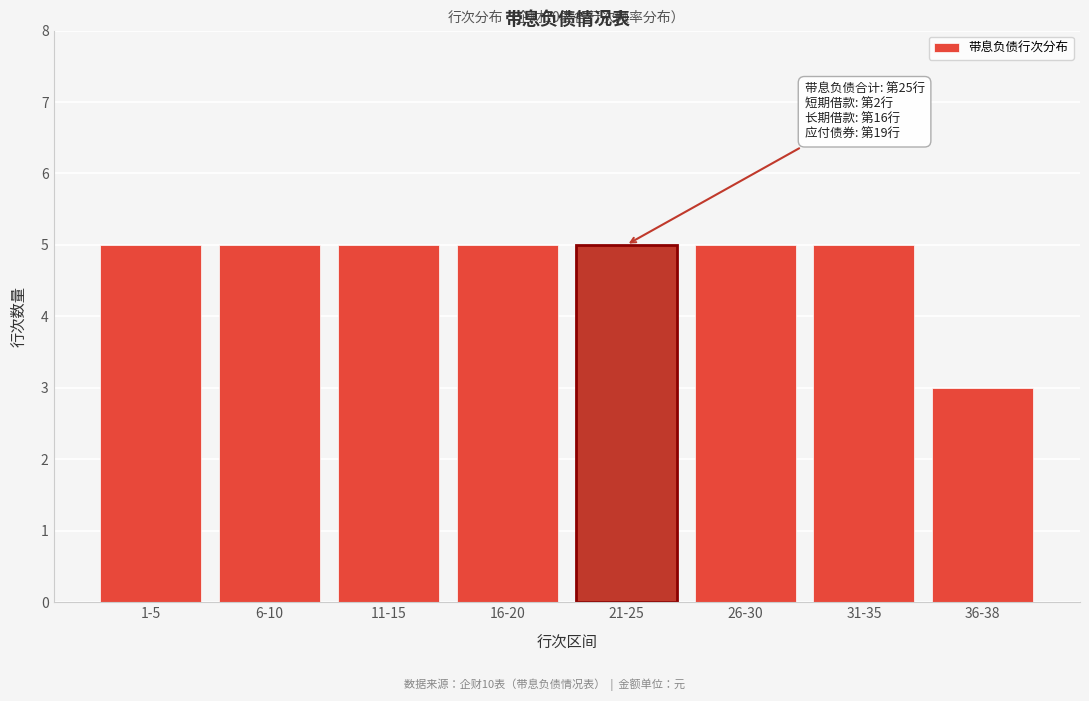

Reading left to right, transcribe all the data shown in this chart.

1-5=5	6-10=5	11-15=5	16-20=5	21-25=5	26-30=5	31-35=5	36-38=3